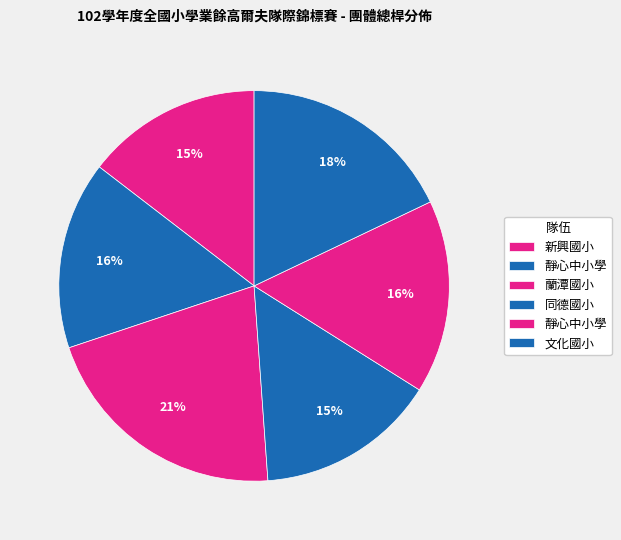

How many slices are in this pie chart?

6